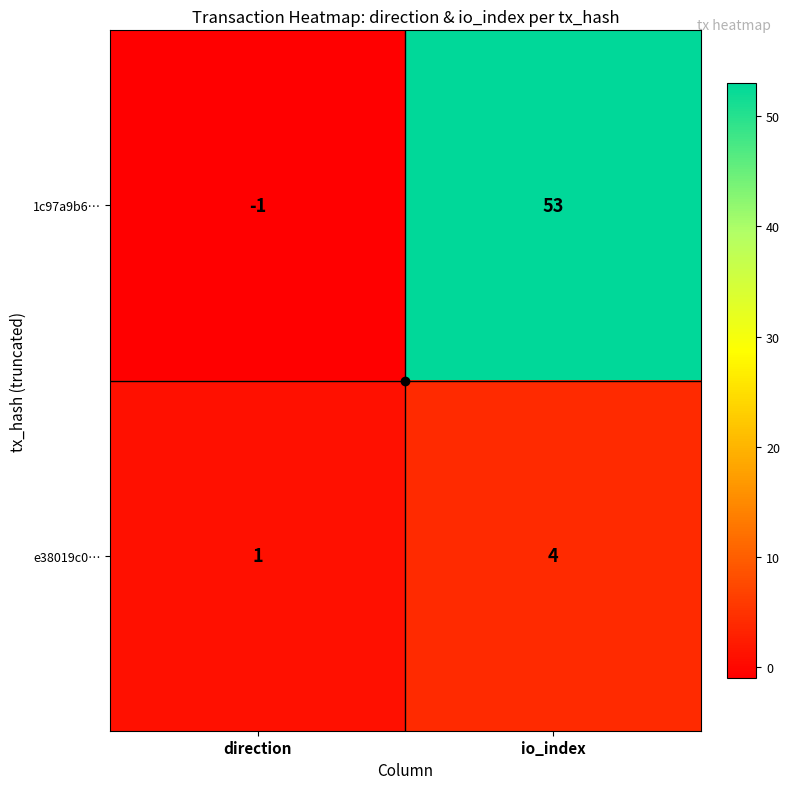

What is the difference between the 1c97a9b6… values at io_index and direction?

54